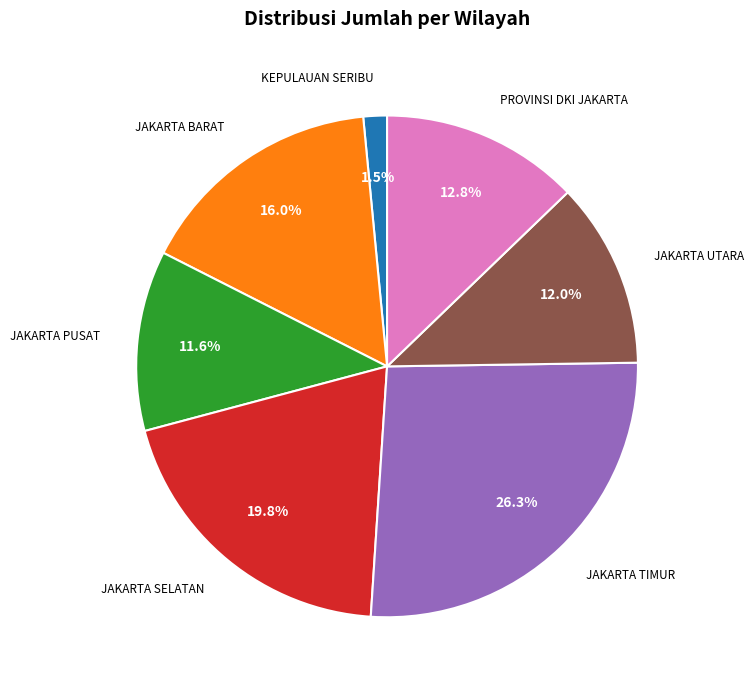

Do JAKARTA TIMUR and JAKARTA BARAT together represent more than half of the pie?

No